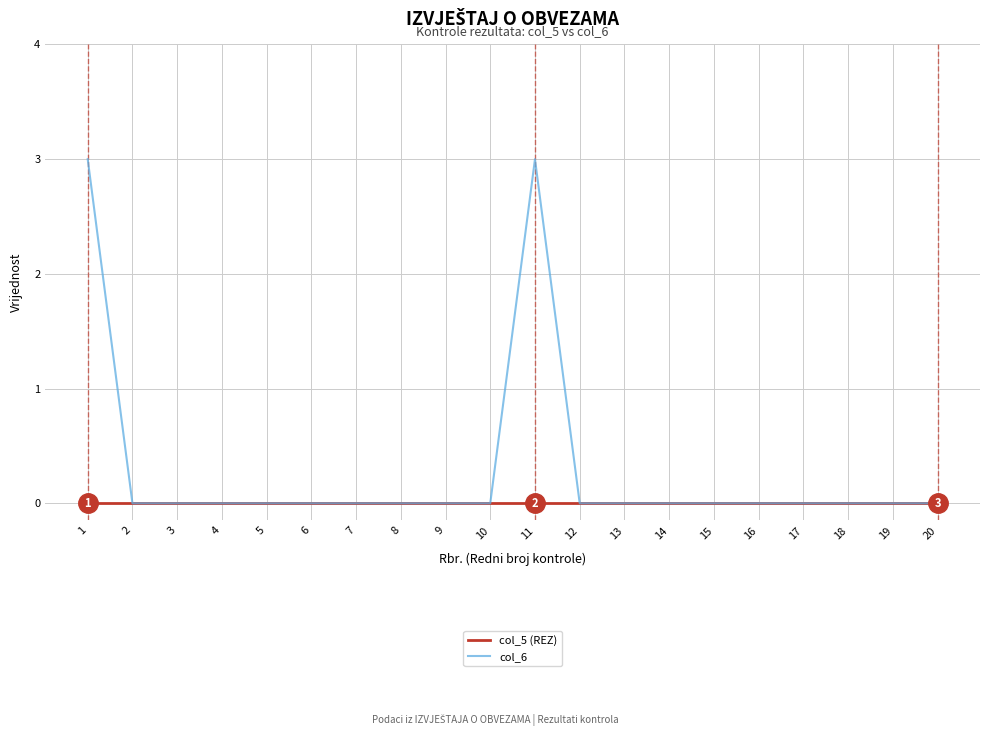

Is it true that col_5 (REZ) equals 0 at 11?

True